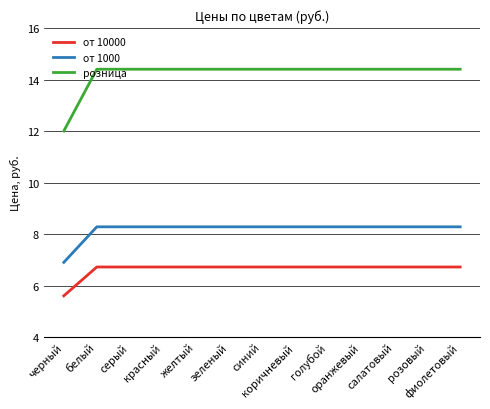

List the series in order of their peak value, highest first.

розница, от 1000, от 10000